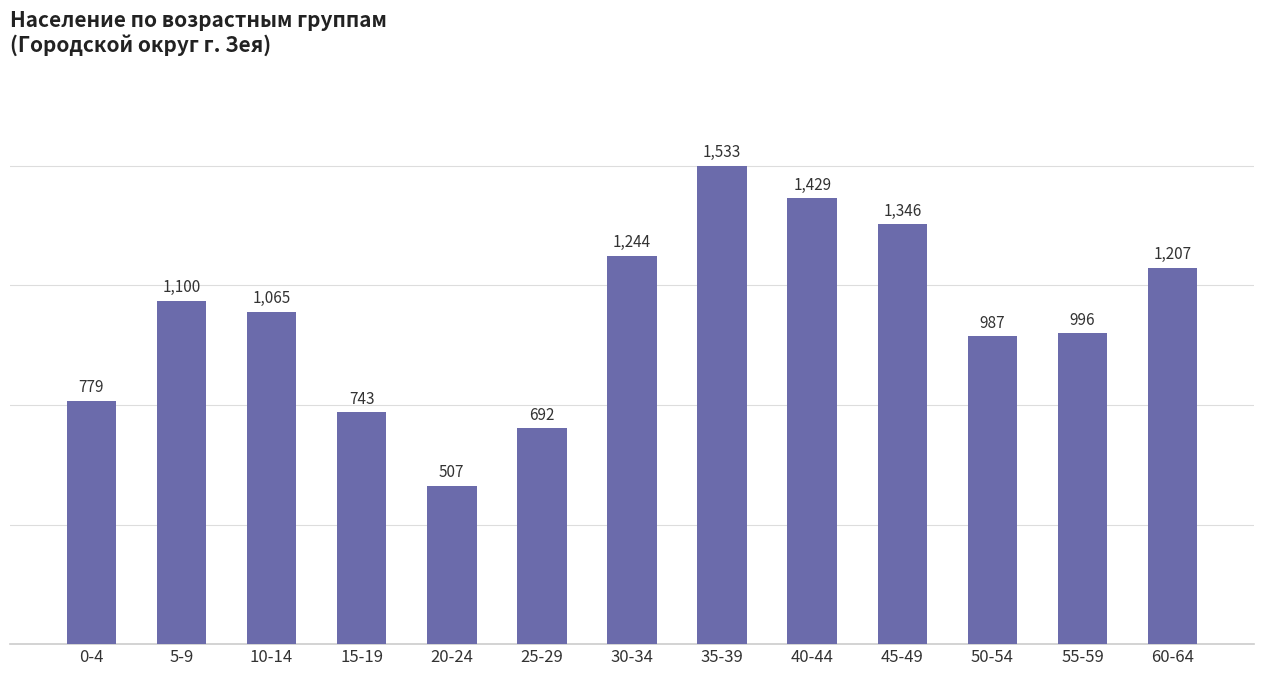

What is the difference between the maximum and minimum values?

1026